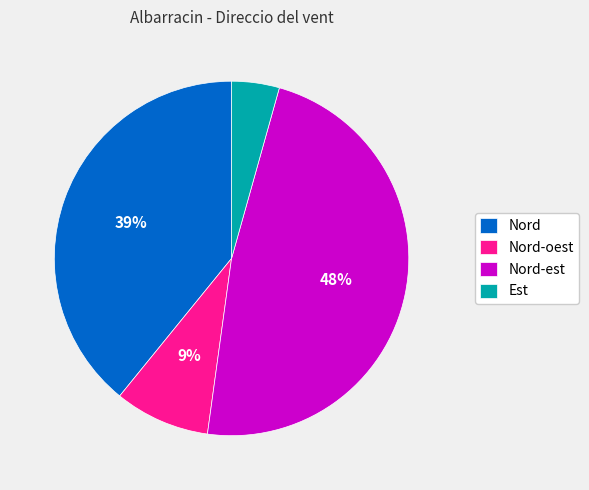

Which slice is the smallest?

Est